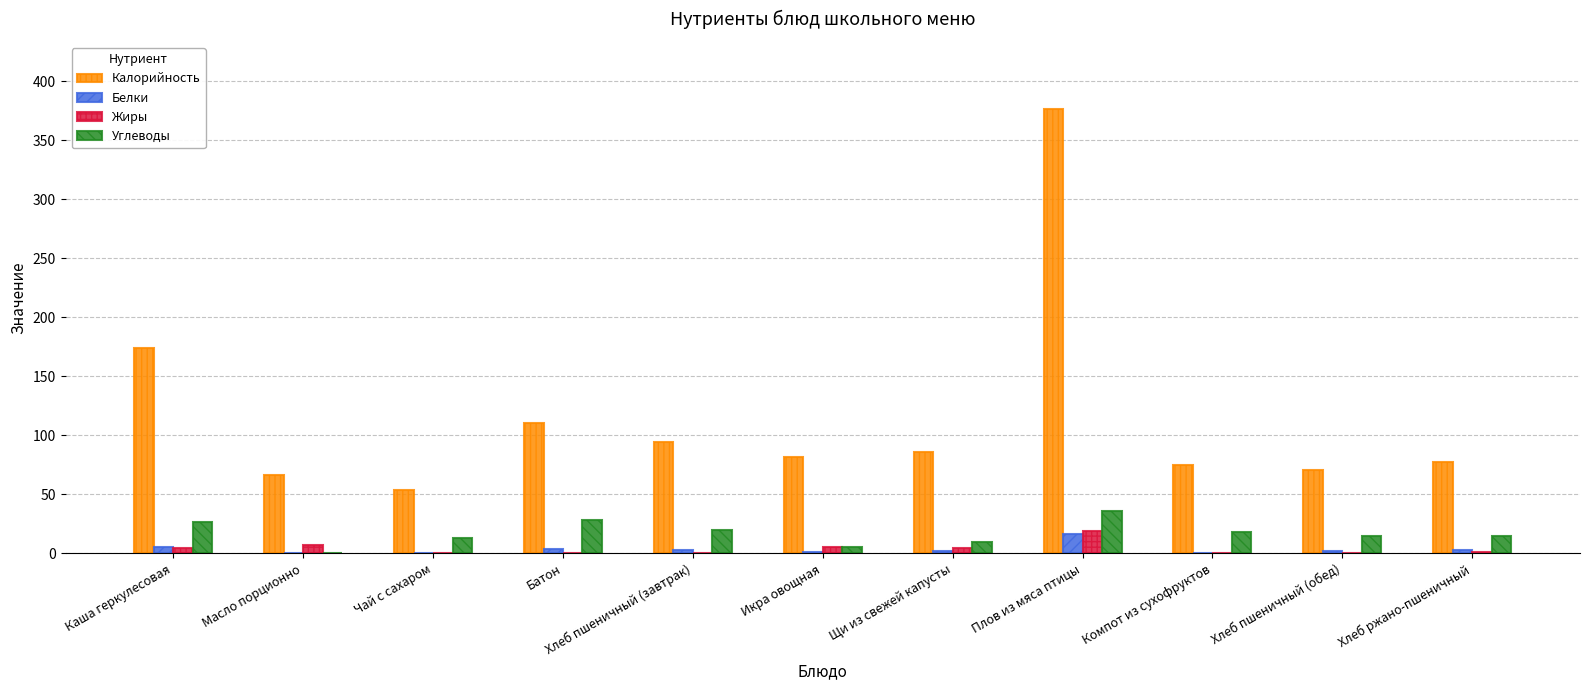

Which category has the highest value across all series?

Плов из мяса птицы